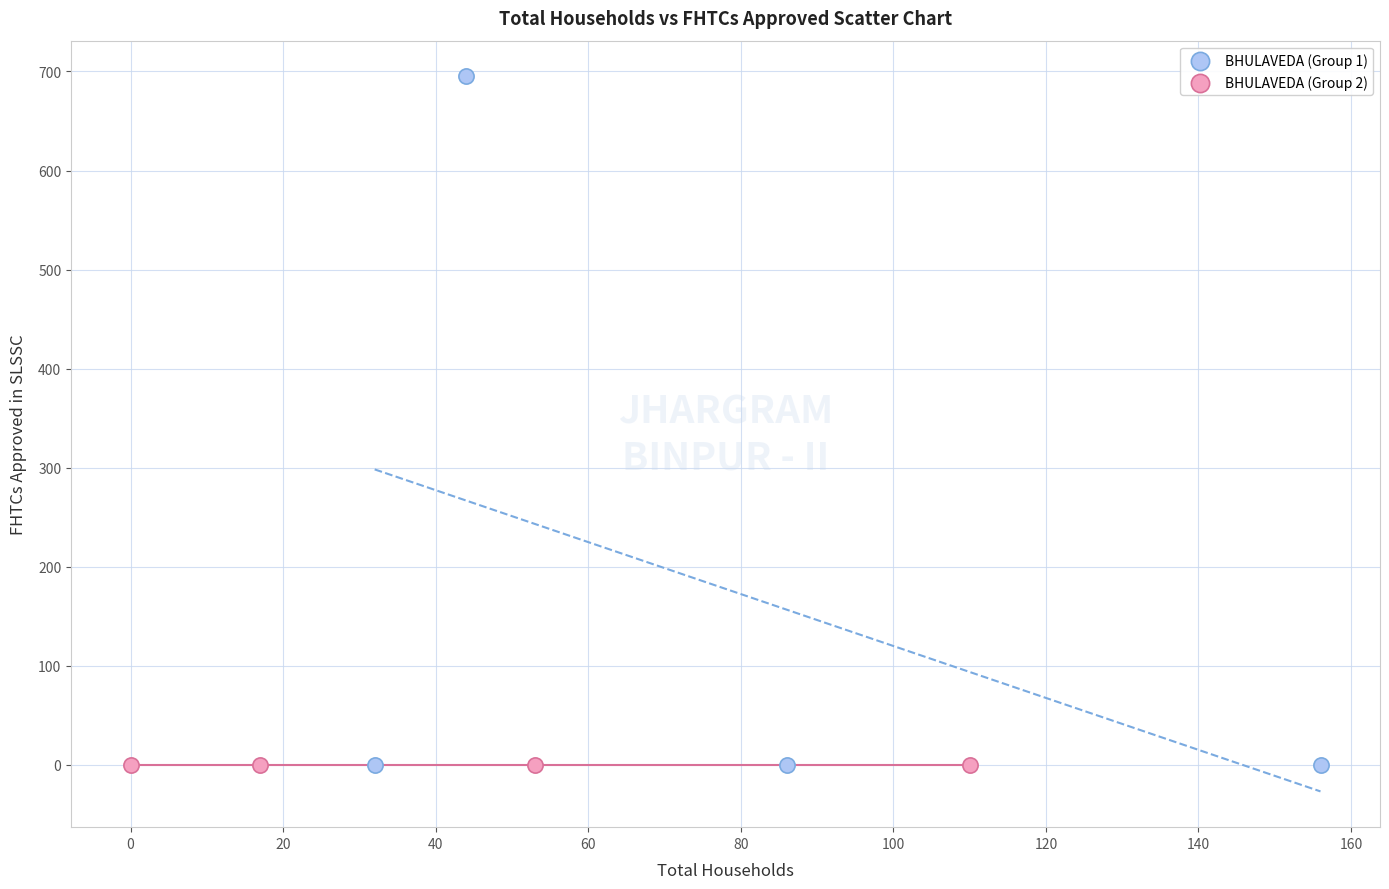

Which series reaches the maximum Y coordinate?

BHULAVEDA (Group 1)